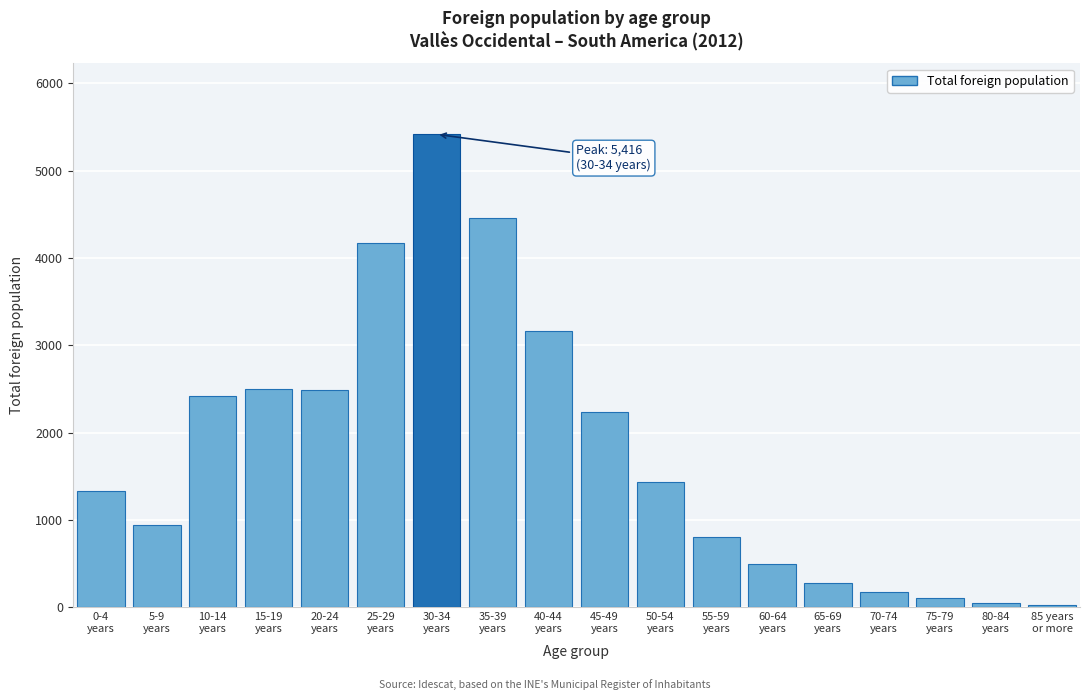

What is the maximum value shown in the chart?

5416